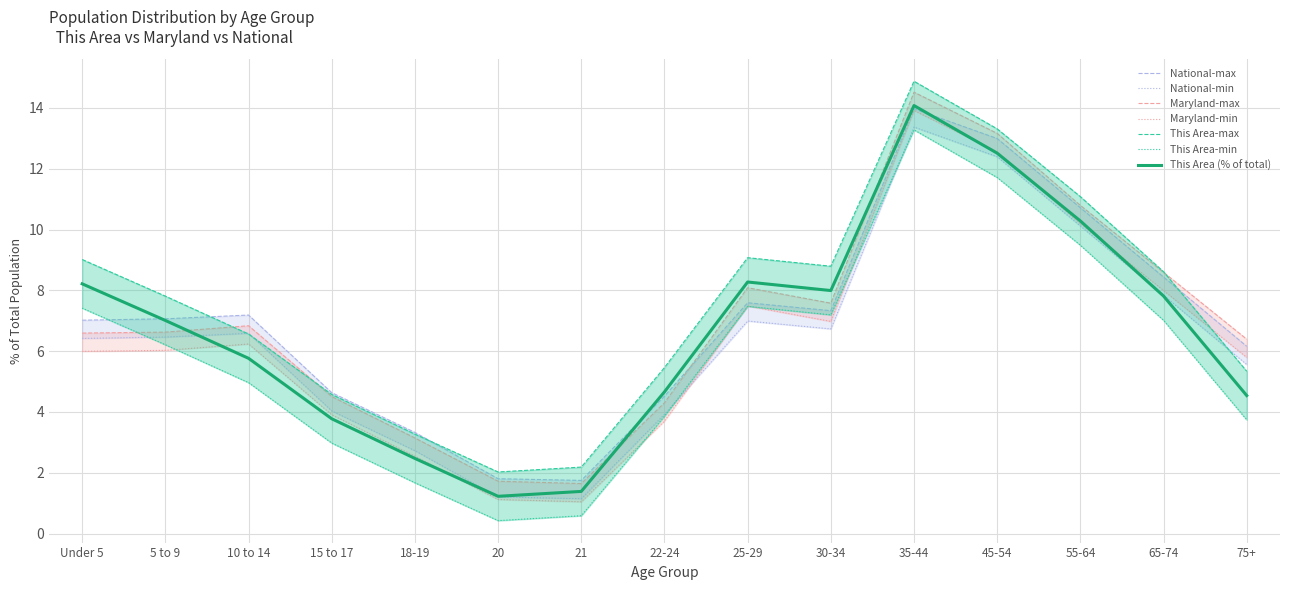

True or false: This Area (% of total) has a value of 4.5 at 75+.

True